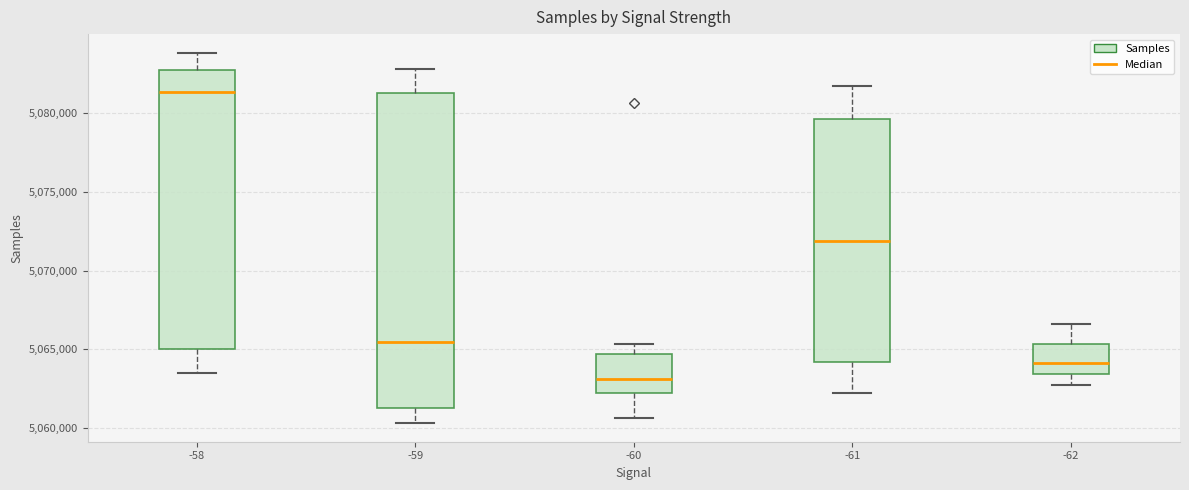

Which box is the tallest, from its lower edge to its upper edge?

-59